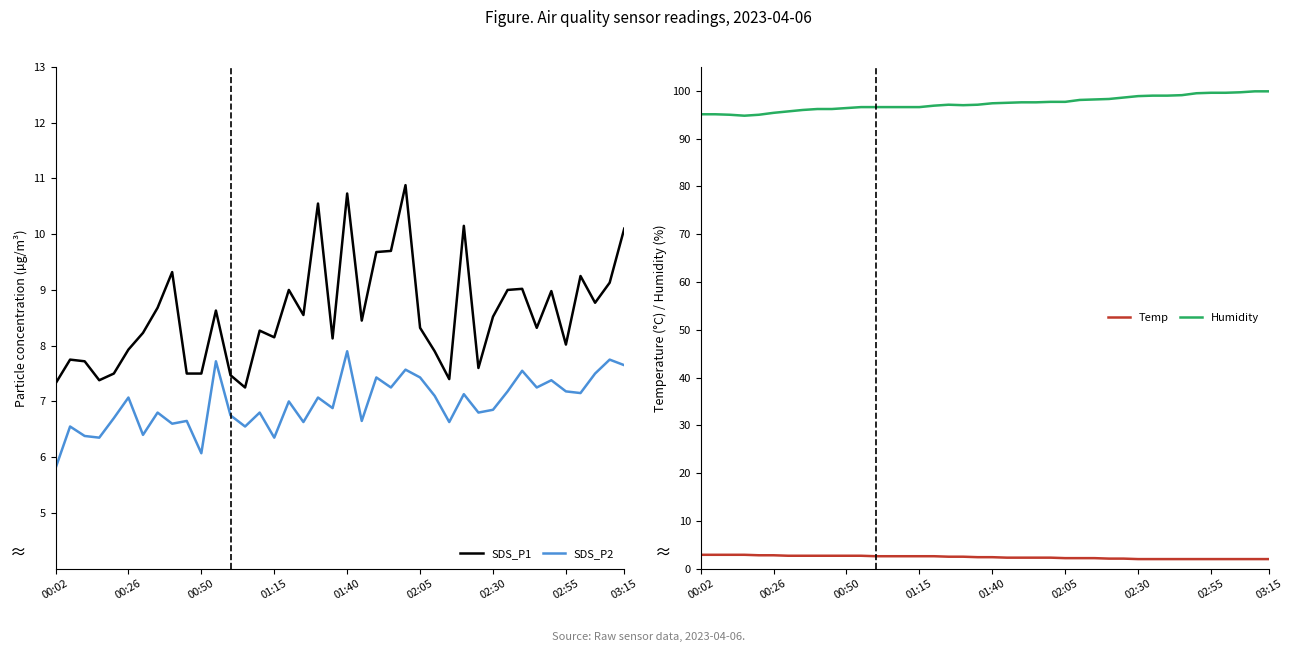

What is the difference between the maximum and second lowest values in the SDS_P1 series?

3.6